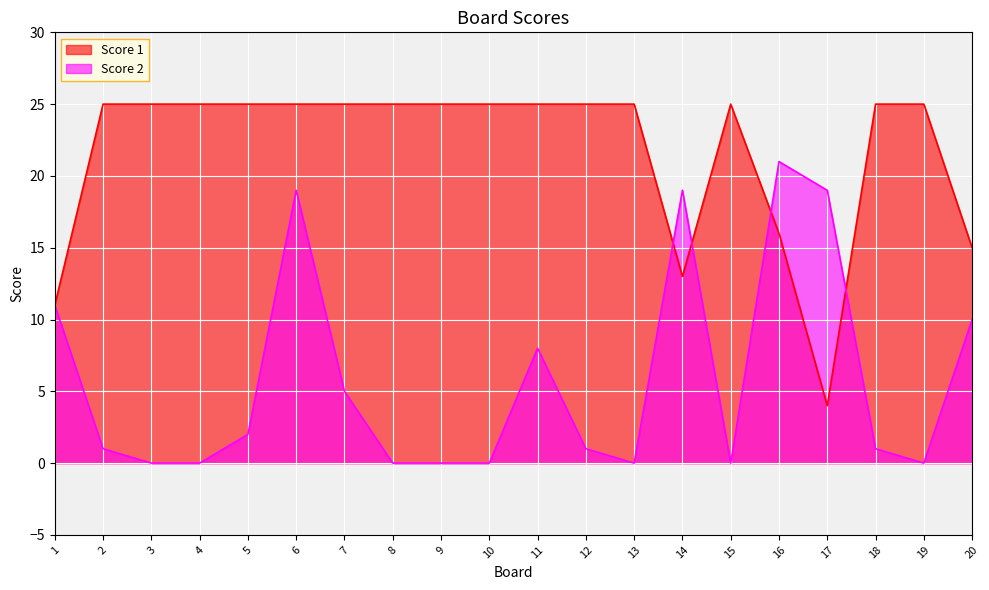

Which has a higher value, 17 or 18?

18